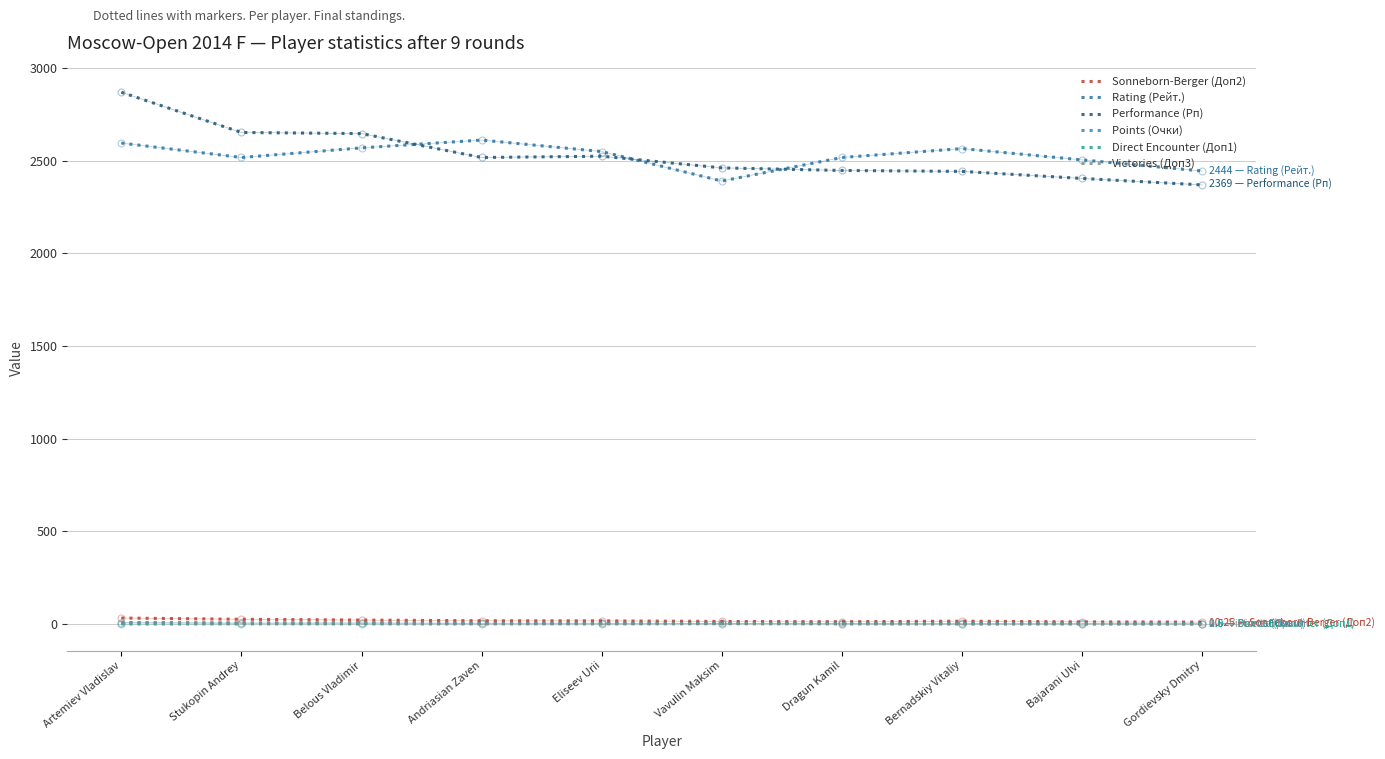

The value of Performance (Рп) at Gordievsky Dmitry is 2369.0. True or false?

True